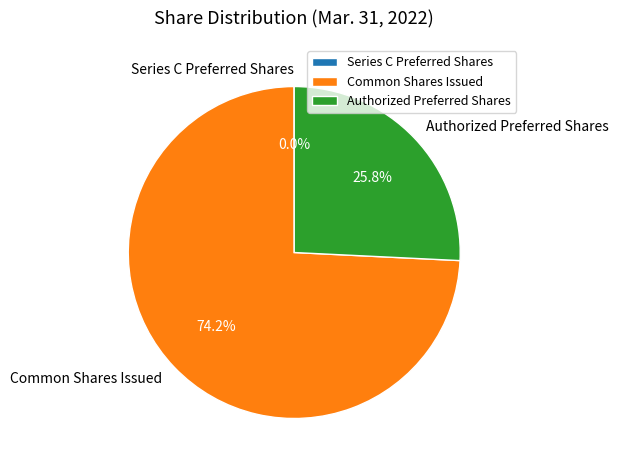

Which slice is the largest?

Common Shares Issued